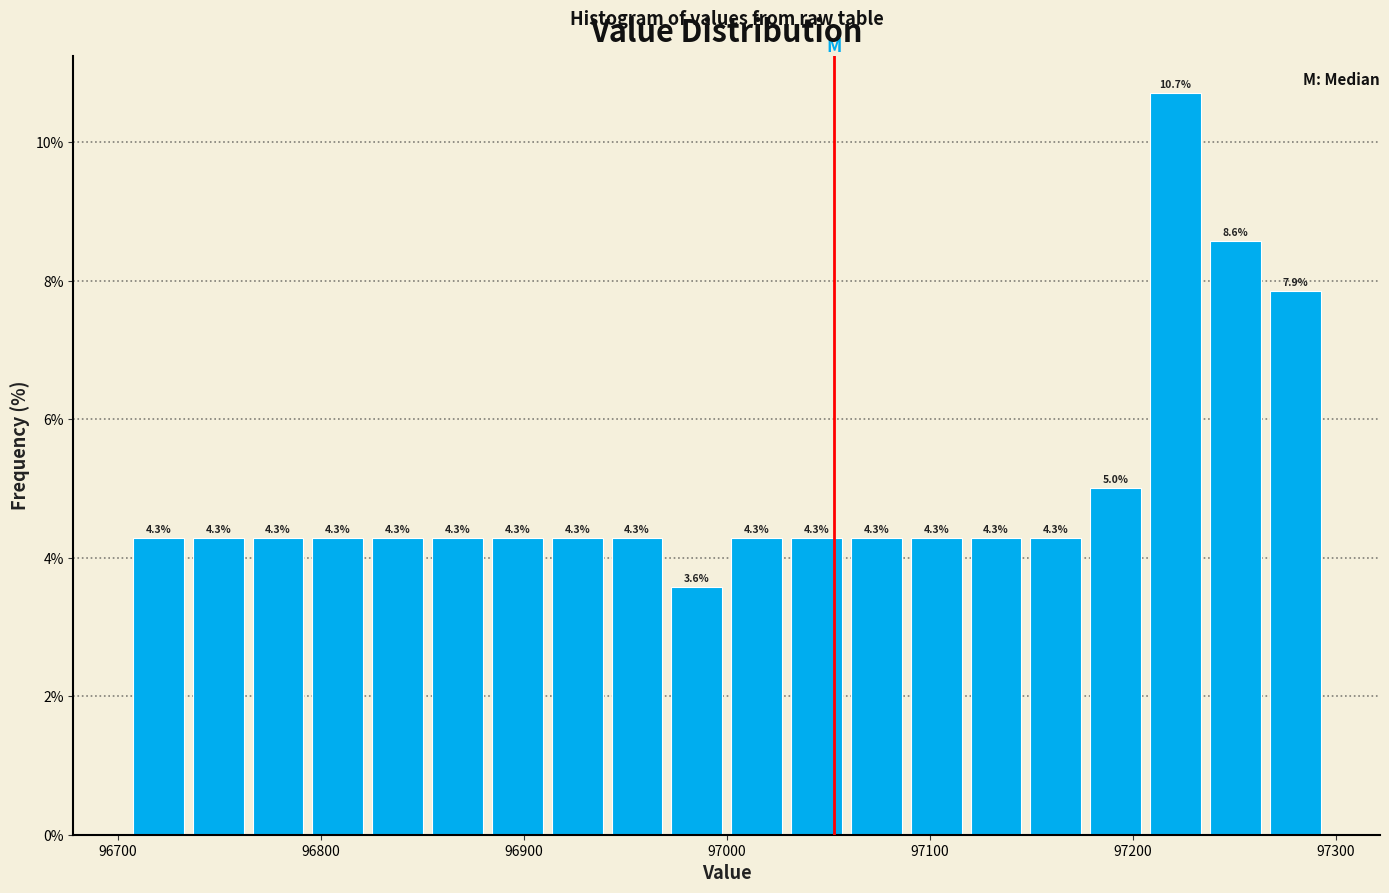

Read against the x-axis, roughly where is the centre of the tallest bar?

97220